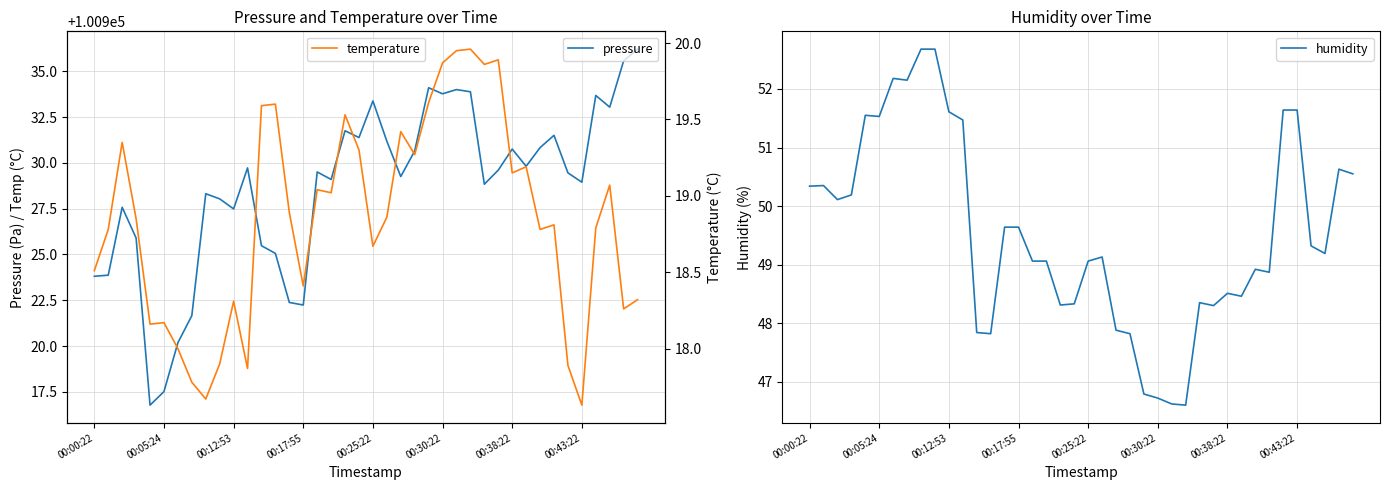

Count the number of categories in the chart.

40